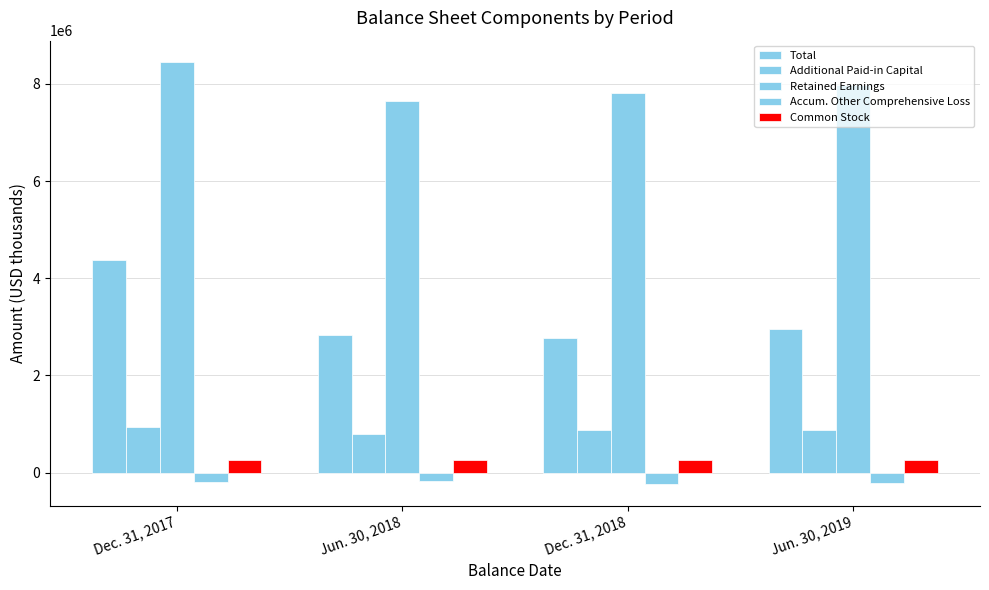

How many groups of bars are there?

4